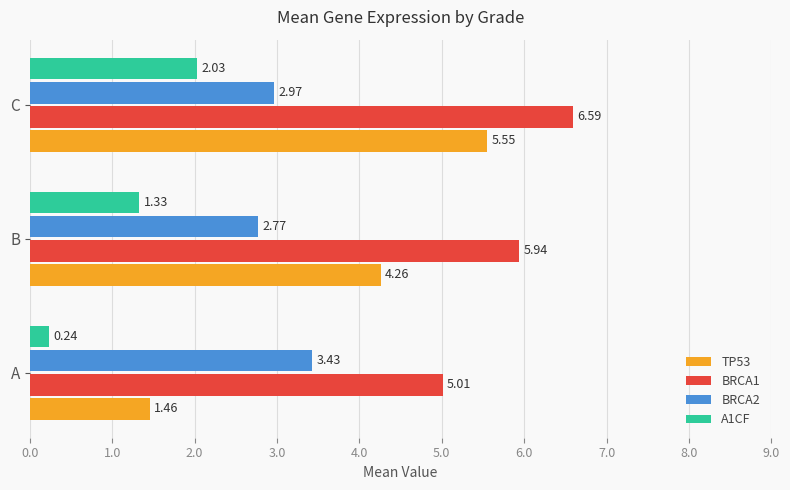

At which category is the sum across all series the highest?

C